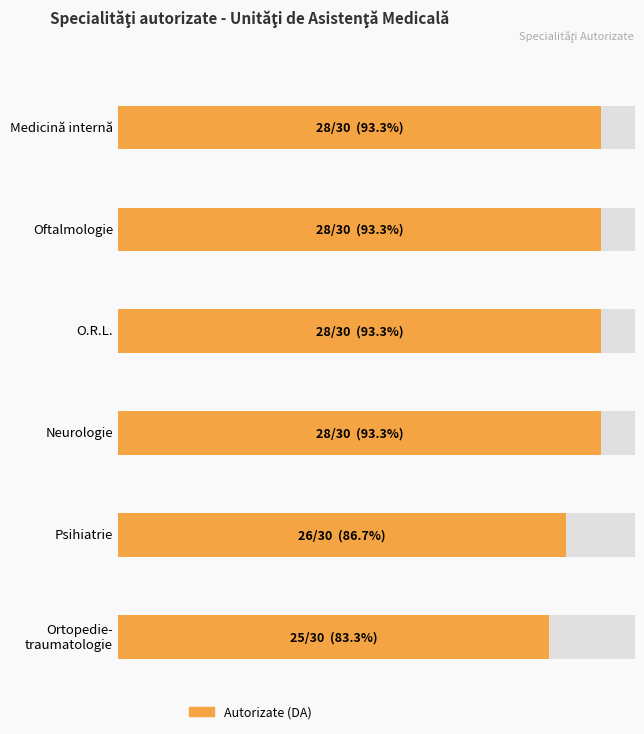

What is the difference between the second highest and second lowest values in the Psihiatrie series?

1